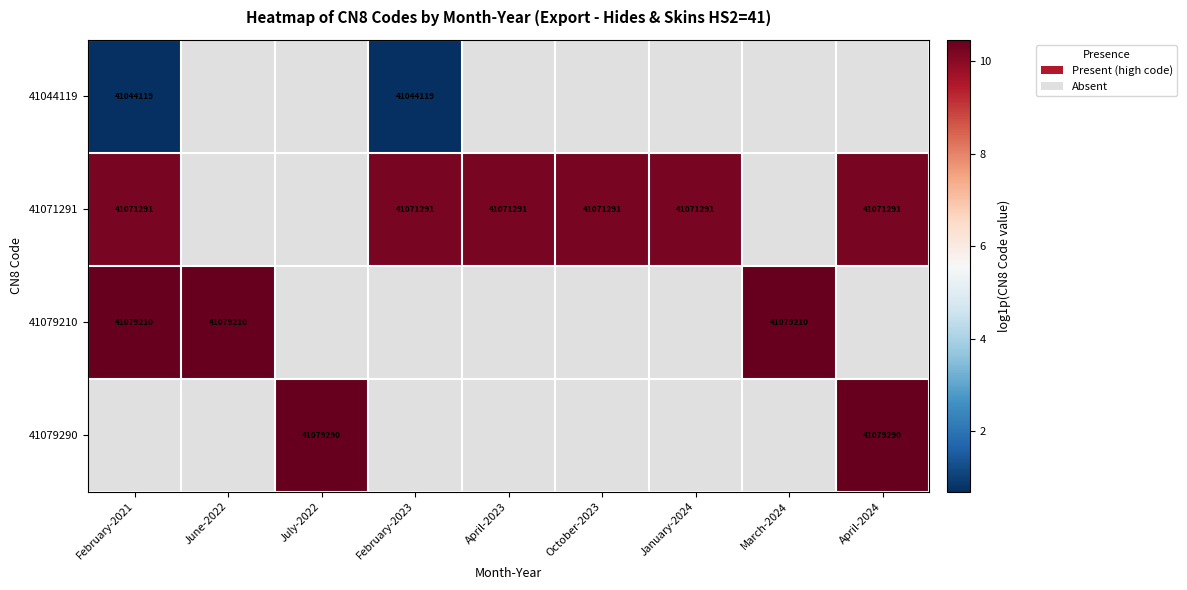

Which category has the lowest value across all series?

February-2021